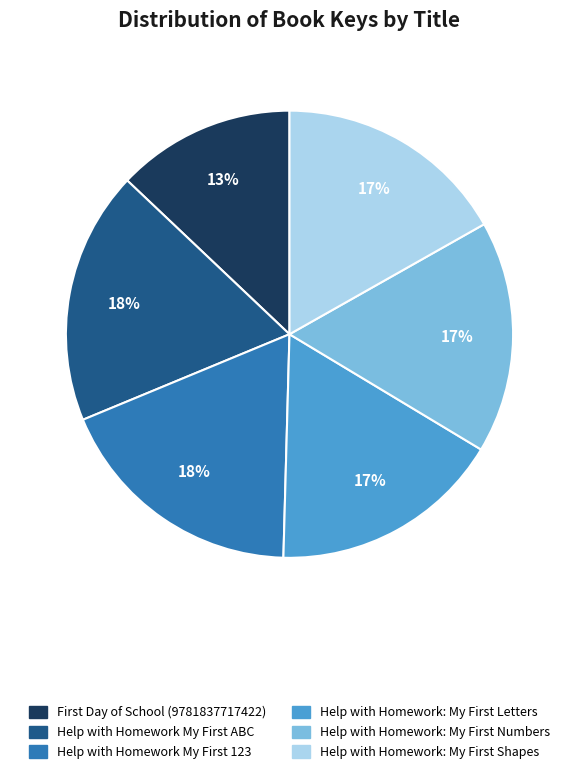

Is there a majority slice in this chart?

No